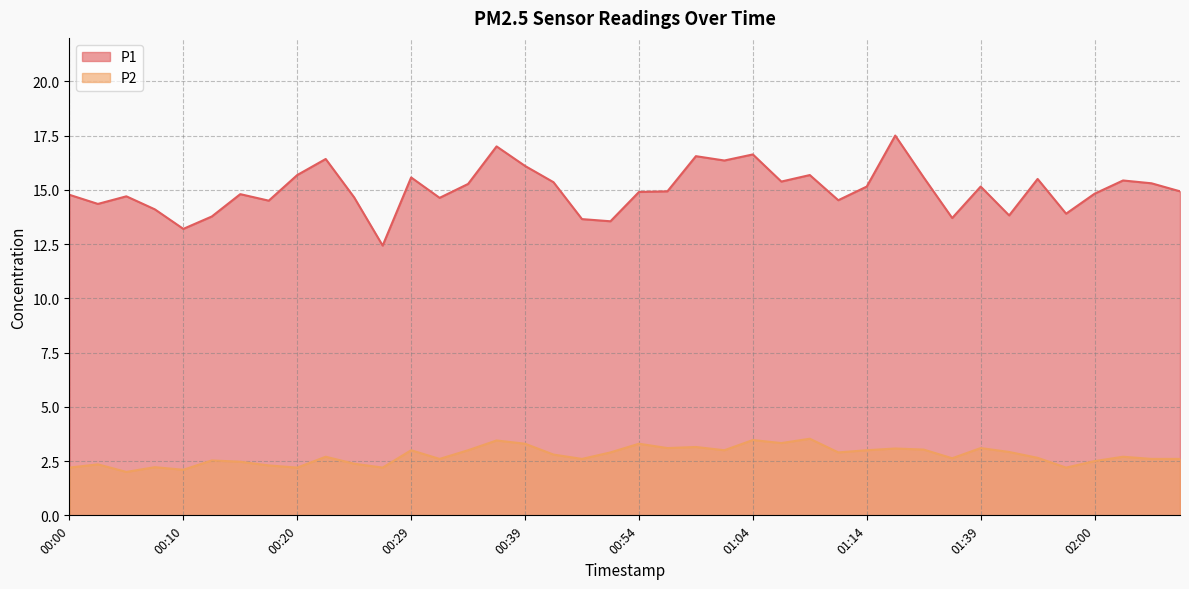

List the series in order of their peak value, lowest first.

P2, P1